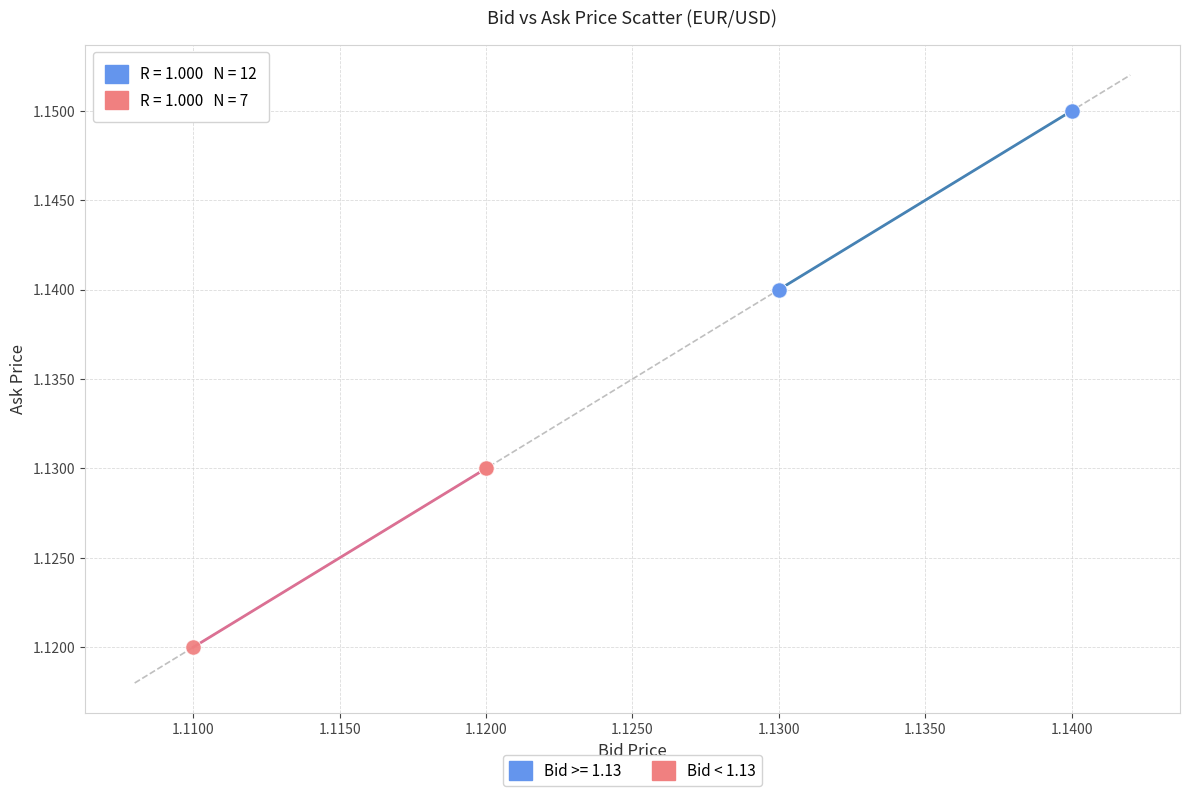

Which series contains the lowest Y value?

Bid < 1.13